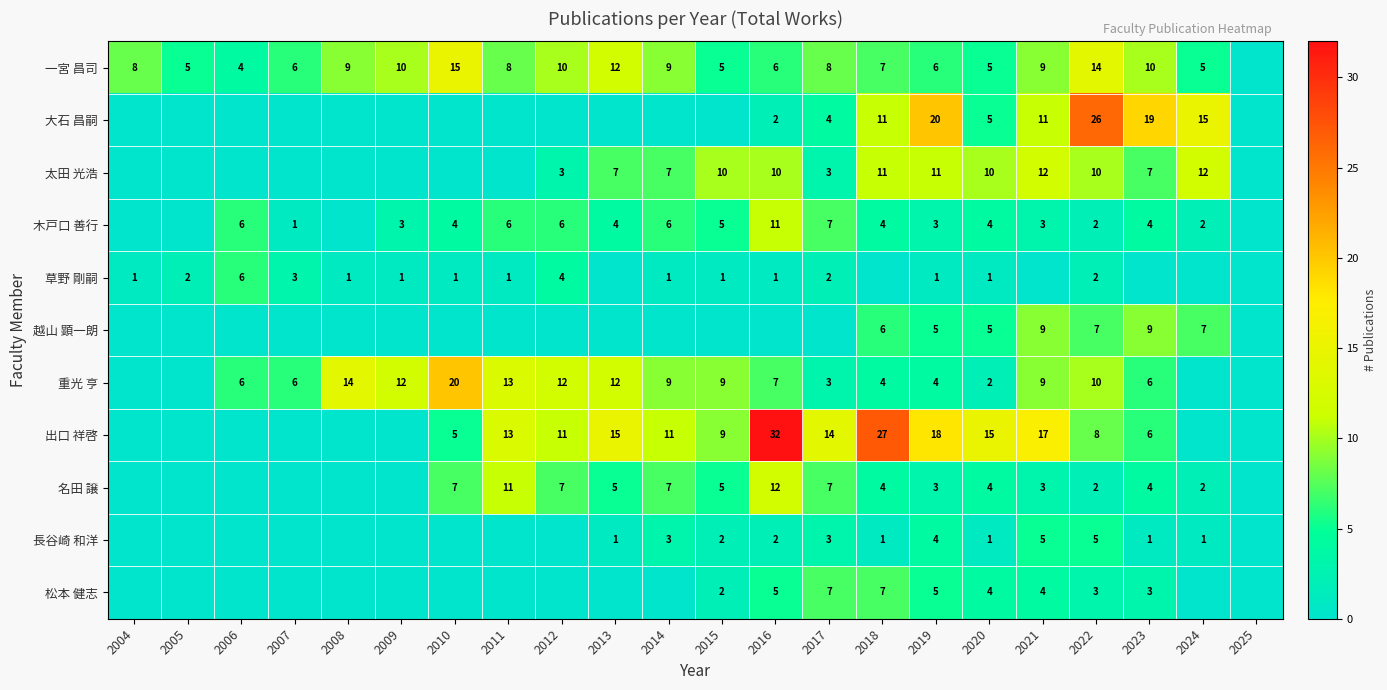

What is the sum of the 大石 昌嗣 values at 2021 and 2017?

15